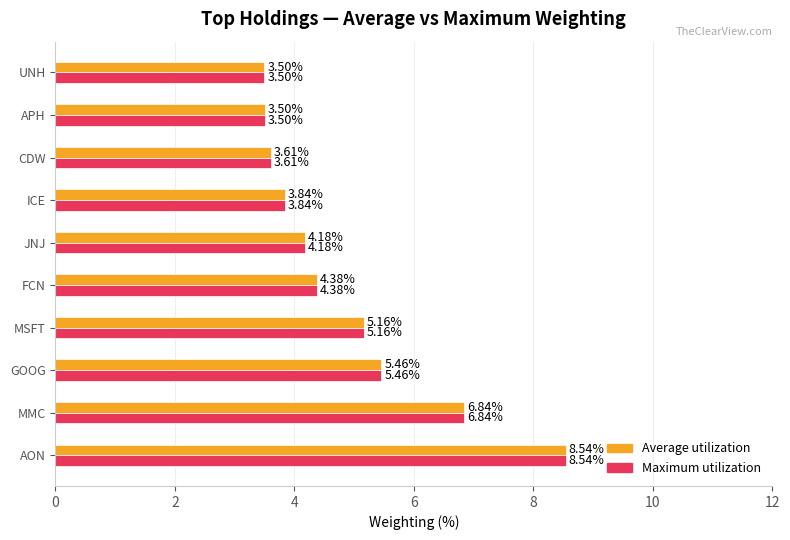

What is the total value across all series at MSFT?

10.3